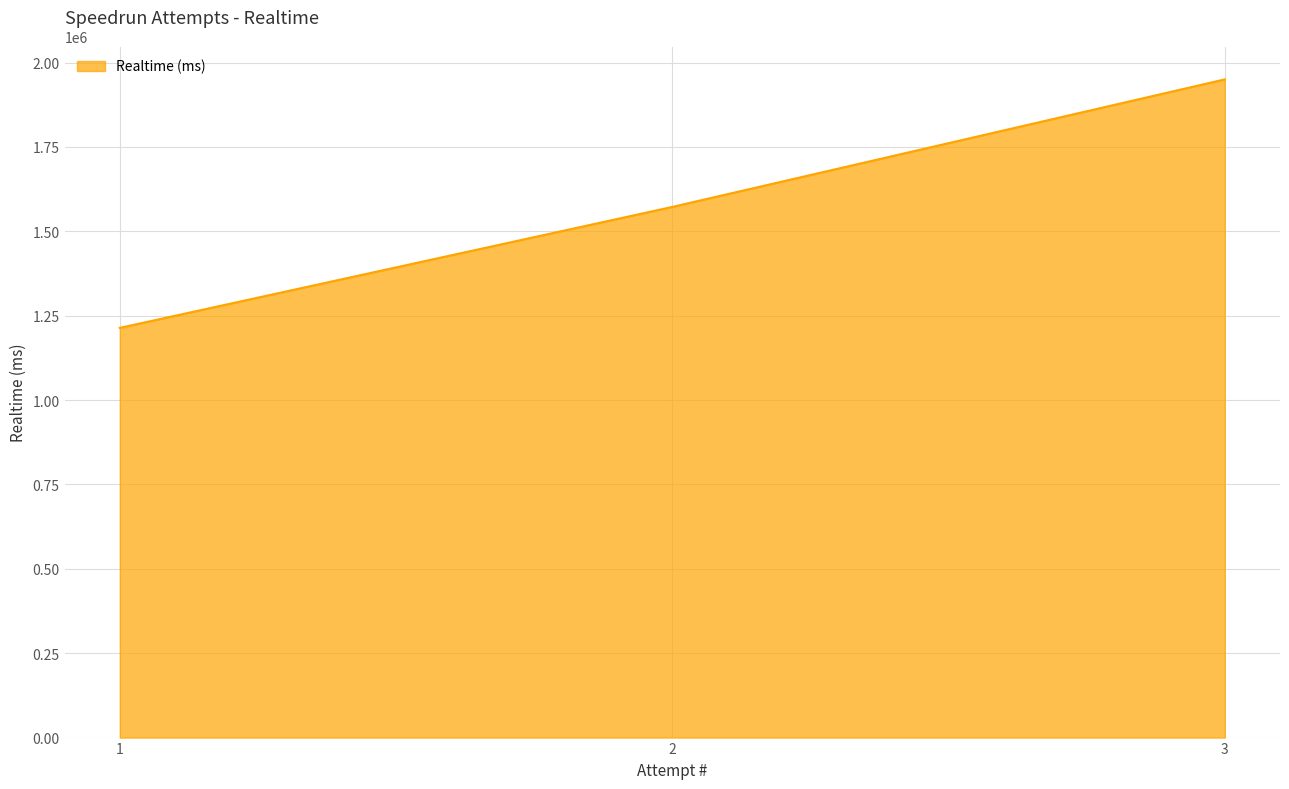

Which category has the lowest value across all series?

1